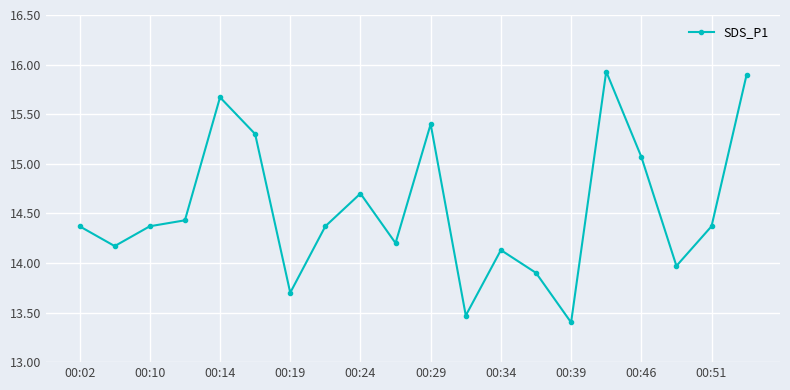

What is the difference between the second highest and minimum values?

2.5